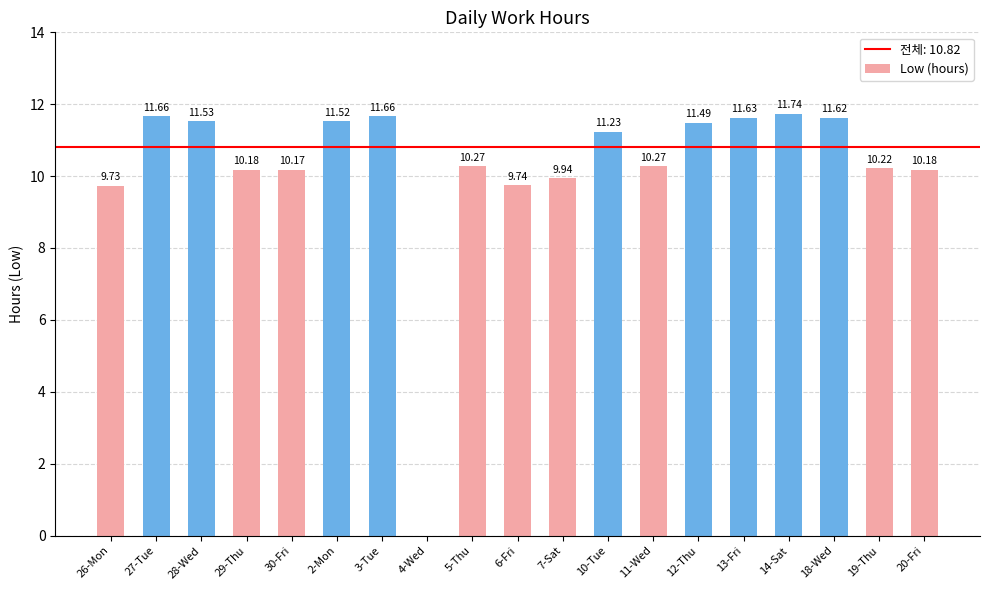

The chart shows a value of 12.8 at 26-Mon. True or false?

False